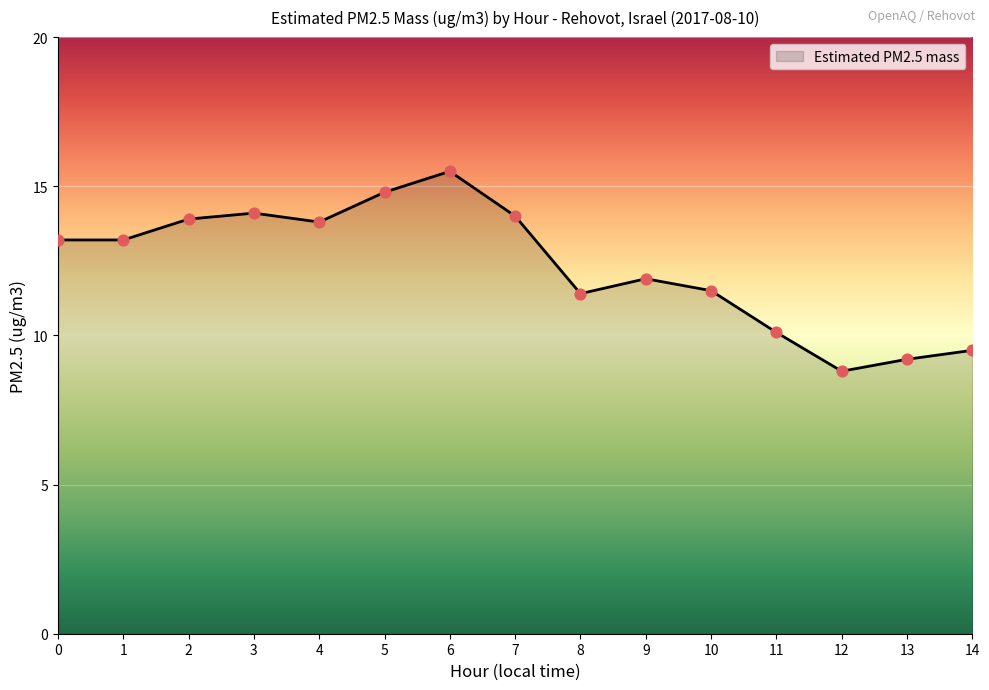

Which has a higher value, 9 or 3?

3